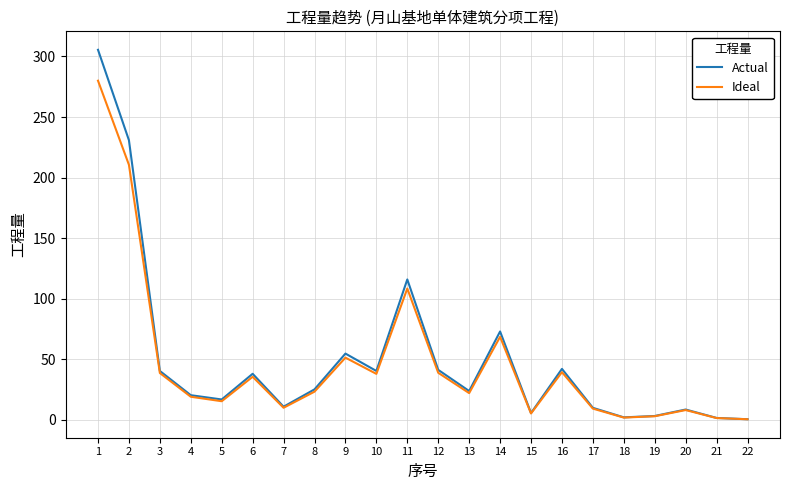

True or false: Ideal has a value of 1.3 at 21.

True